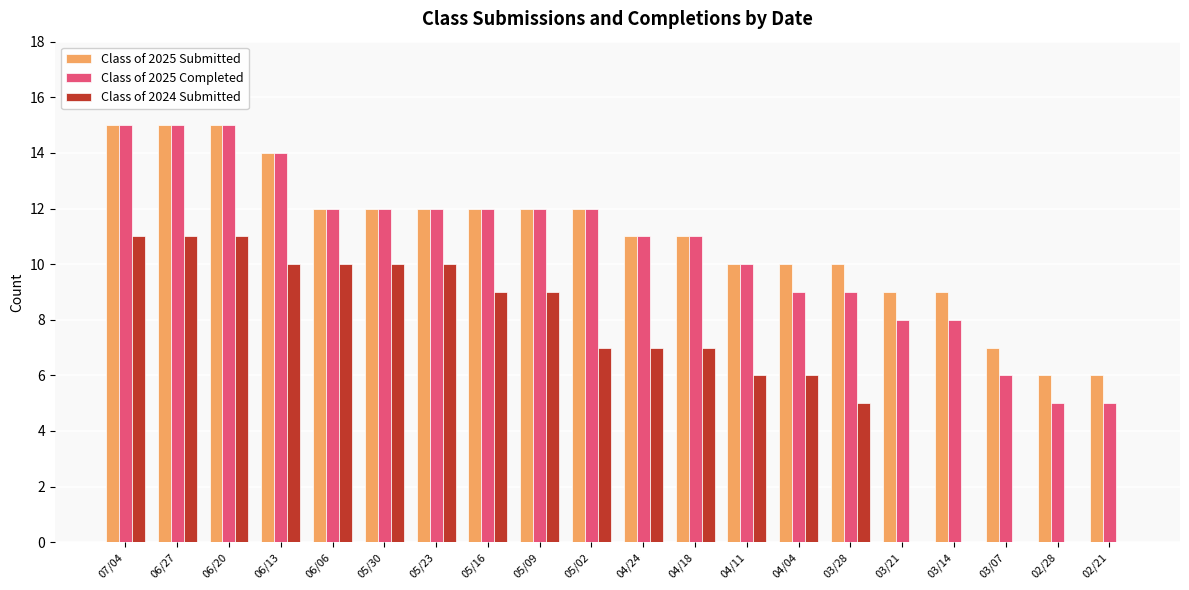

Is the value of Class of 2024 Submitted at 03/28 greater than the value of Class of 2025 Submitted at 06/27?

No